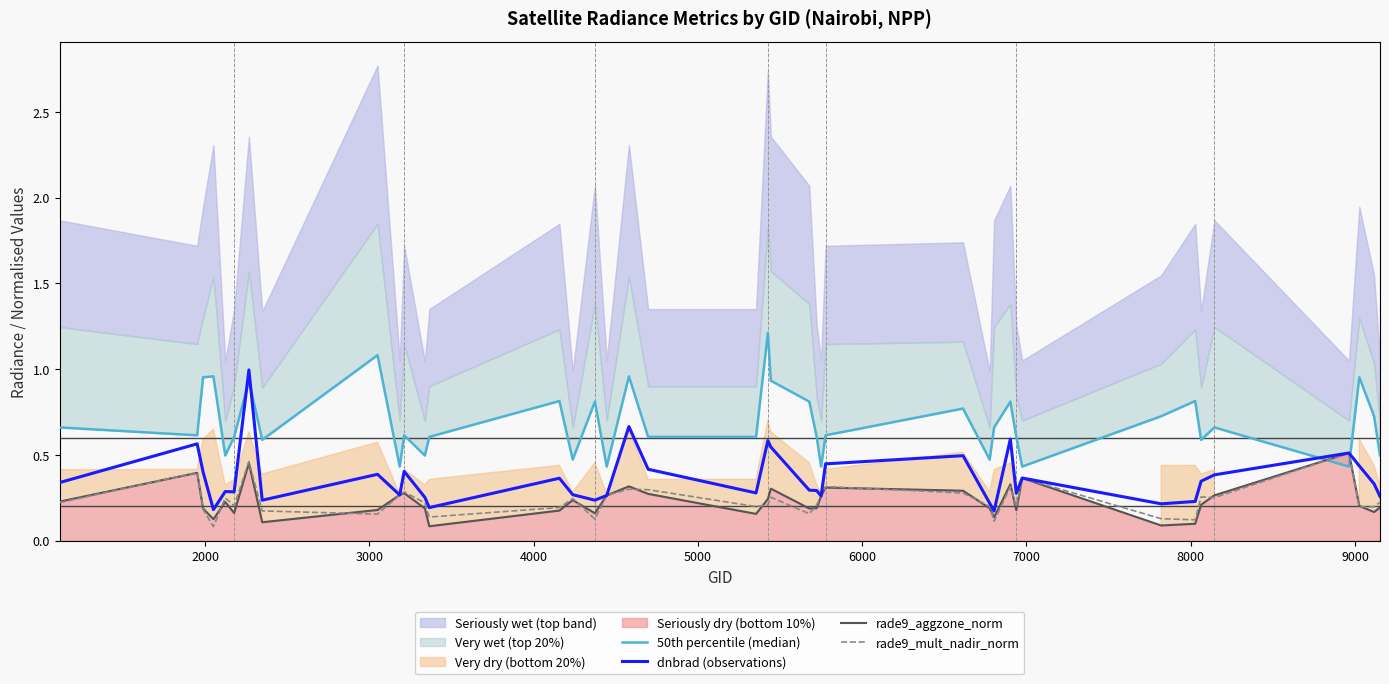

How many lines are shown in the chart?

4